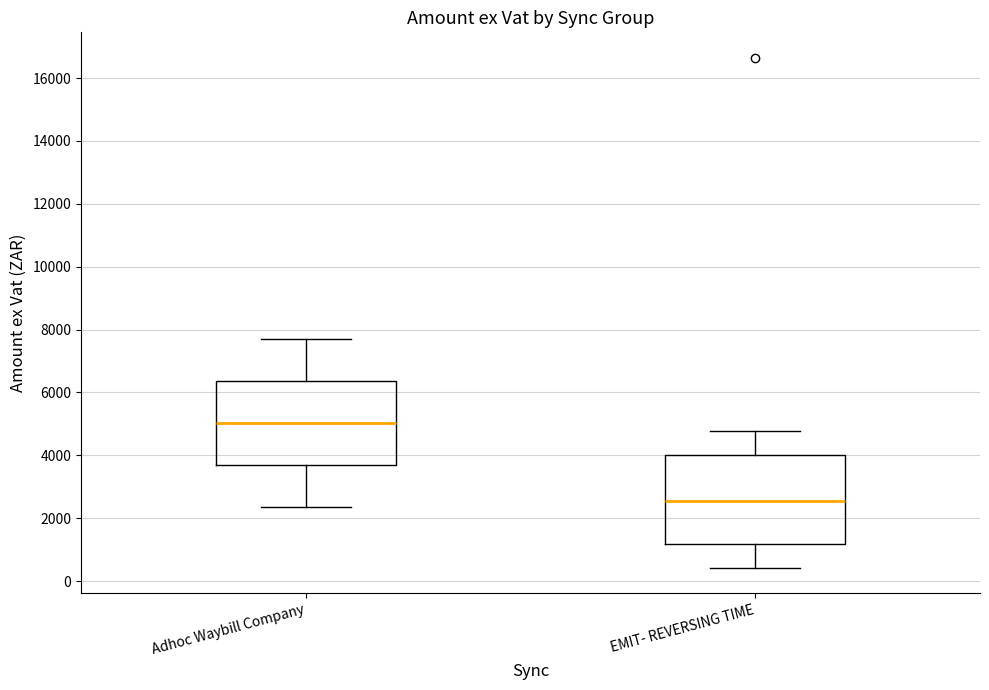

Which box's median line is the lowest?

EMIT- REVERSING TIME